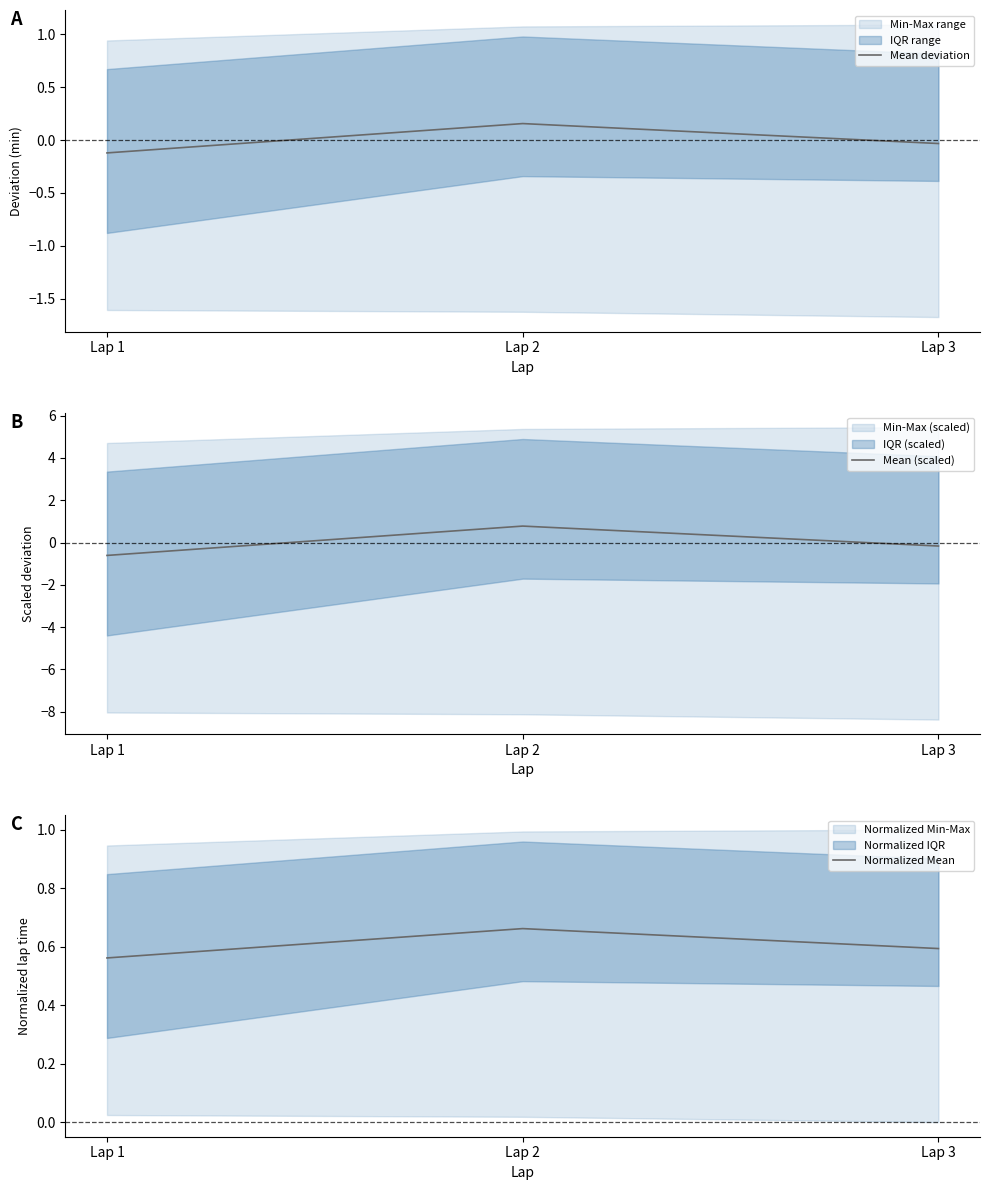

Which series has the largest total across all categories?

Normalized Mean